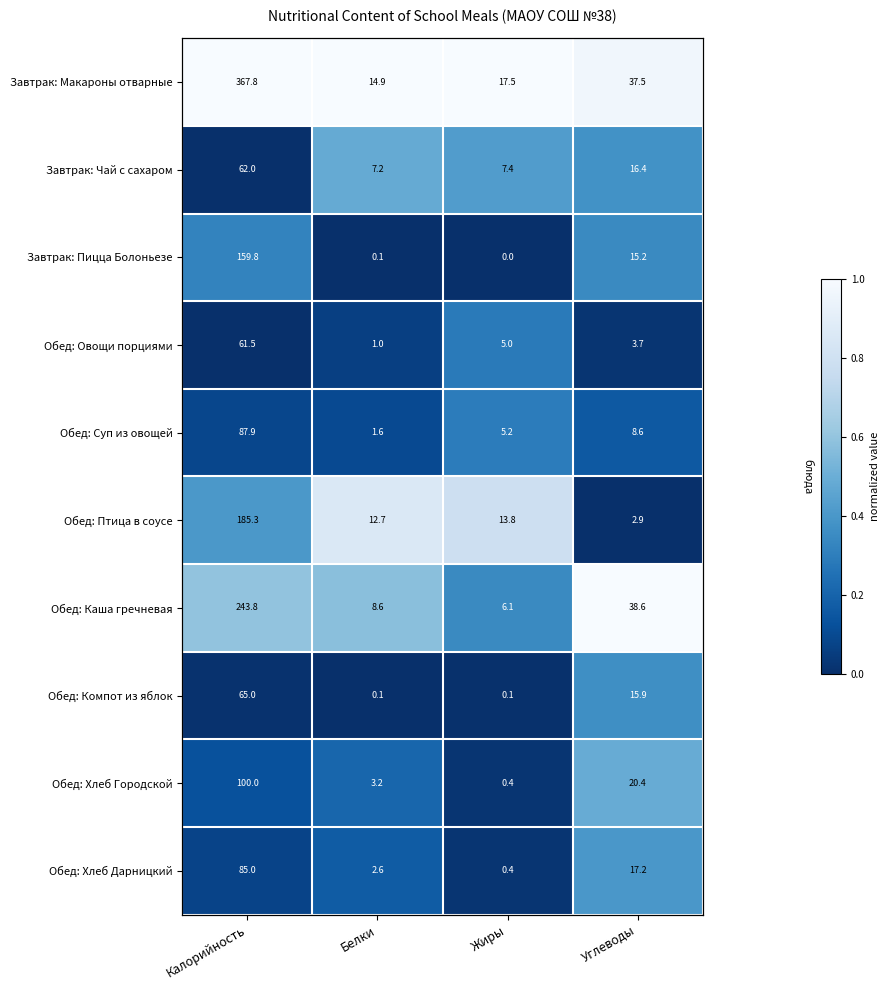

Is it true that Обед: Каша гречневая equals 0.6 at Калорийность?

True